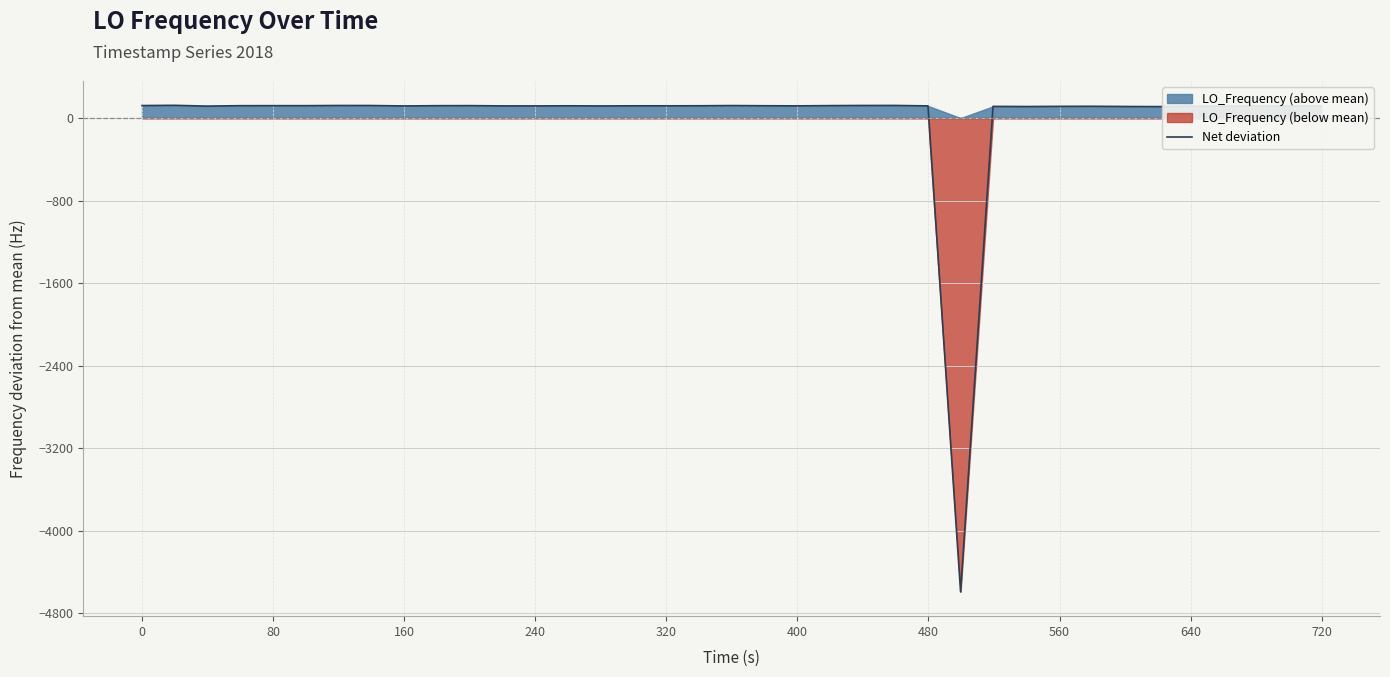

What is the smallest value displayed?

-4594.0